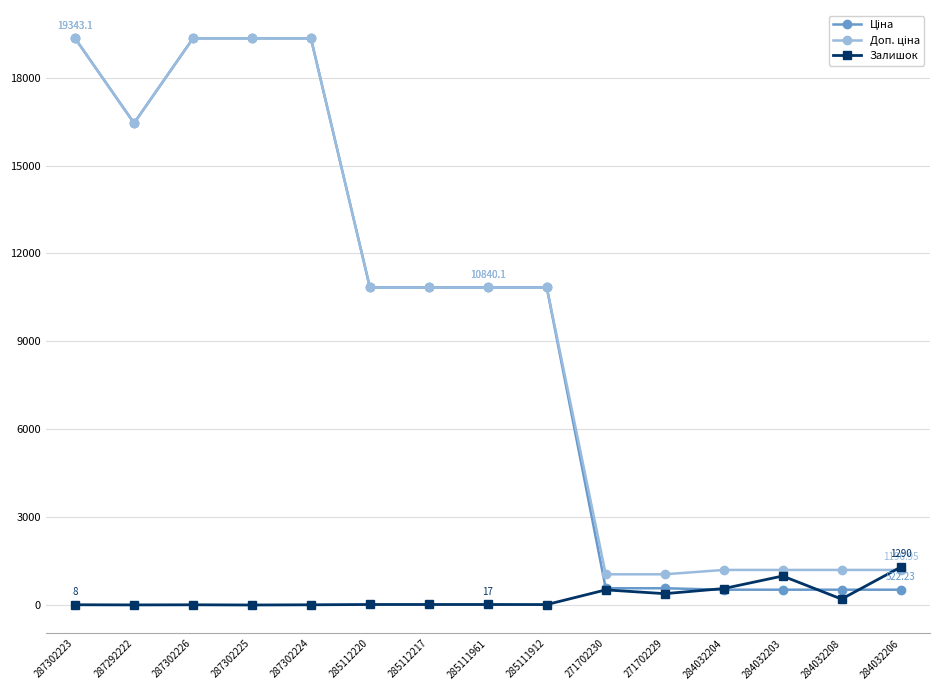

True or false: Залишок has more than 0 points higher than both neighbors.

True